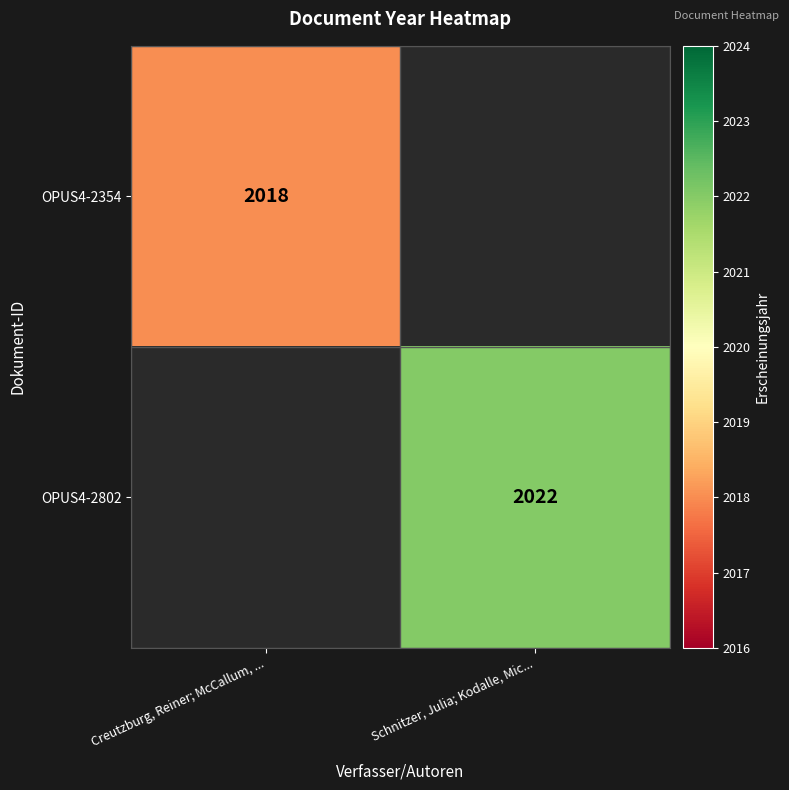

The value of OPUS4-2802 at Schnitzer, Julia; Kodalle, Mic... is 2022. True or false?

True